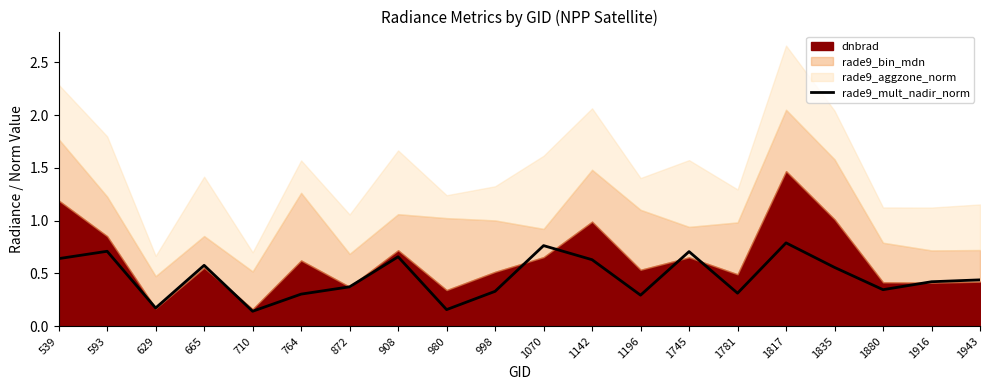

Which has a higher value, 1781 or 764?

1781